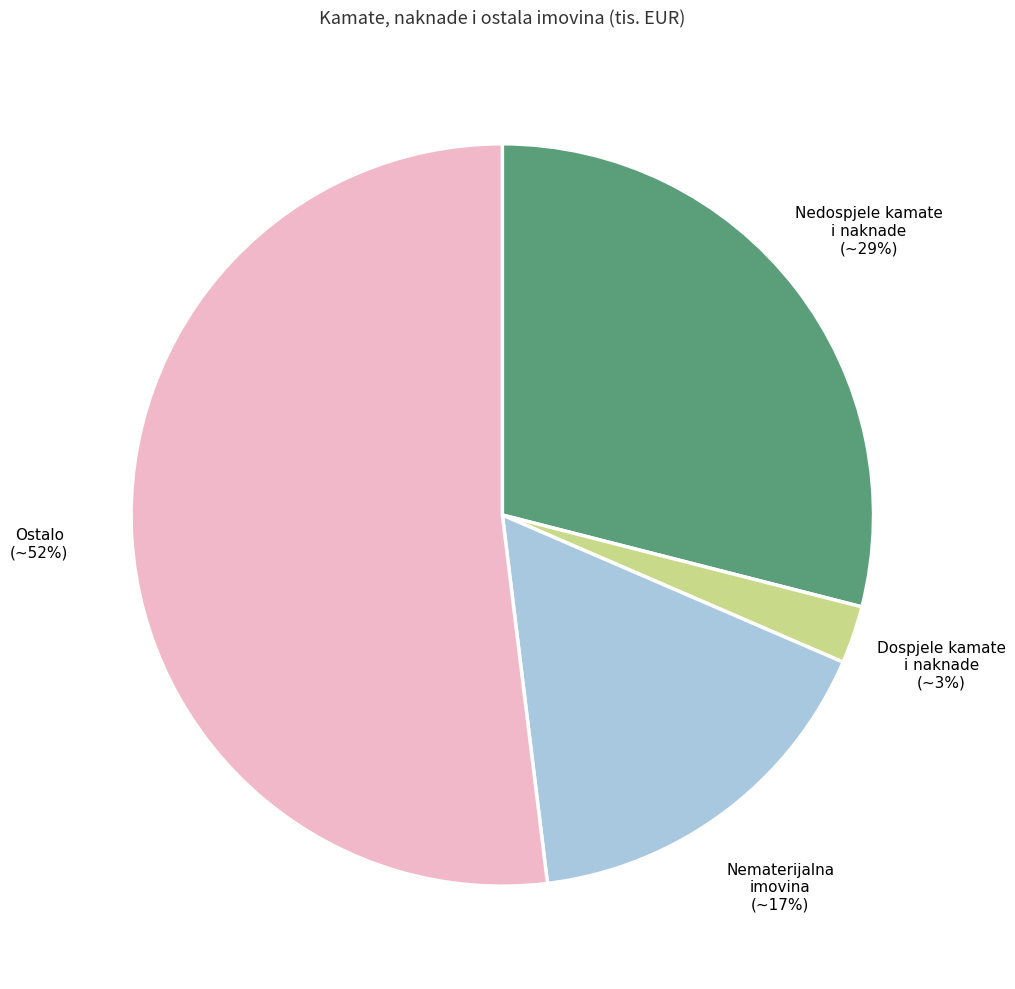

Which has a higher value, Nematerijalna imovina or Ostalo?

Ostalo